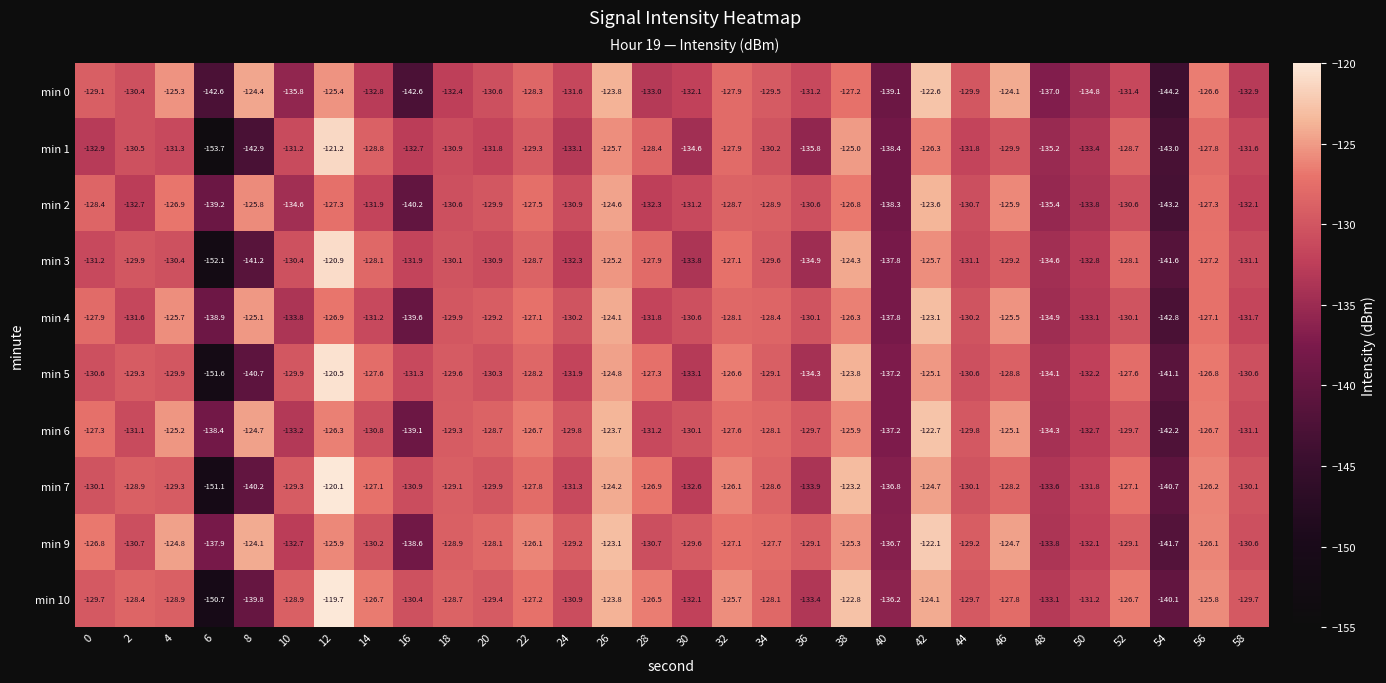

Which label corresponds to the smallest value in the chart?

6